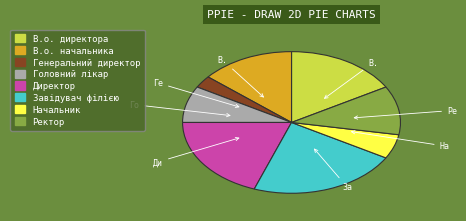

What is the ratio of the value at Завідувач філією to the value at Генеральний директор?

8.0